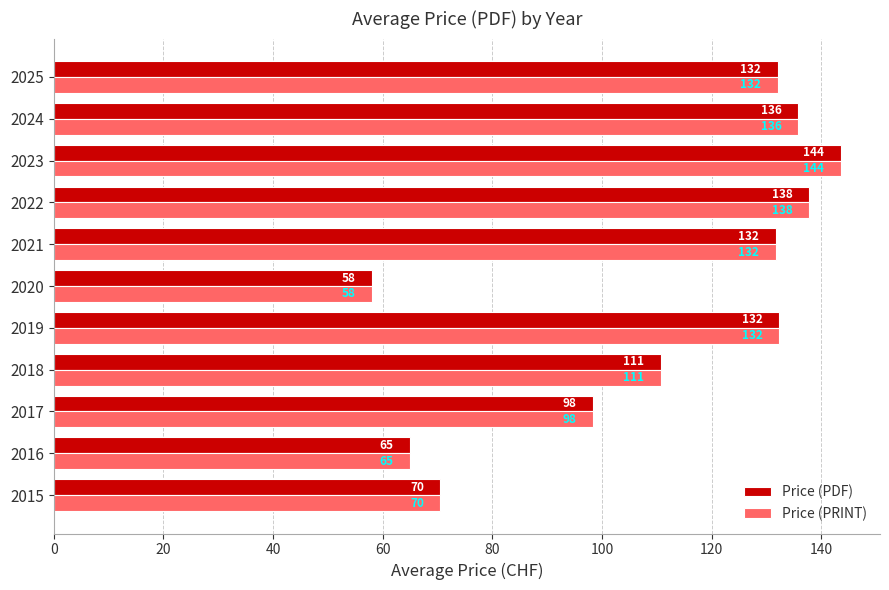

How many values in the Price (PDF) series are below 131?

5